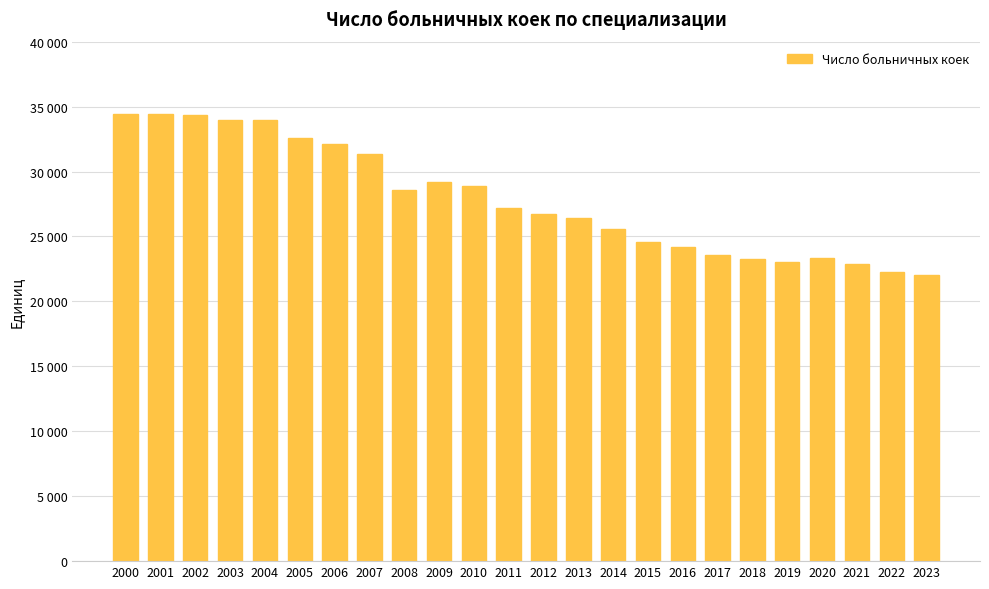

List the labels in order of value, smallest first.

2023, 2022, 2021, 2019, 2018, 2020, 2017, 2016, 2015, 2014, 2013, 2012, 2011, 2008, 2010, 2009, 2007, 2006, 2005, 2004, 2003, 2002, 2000, 2001